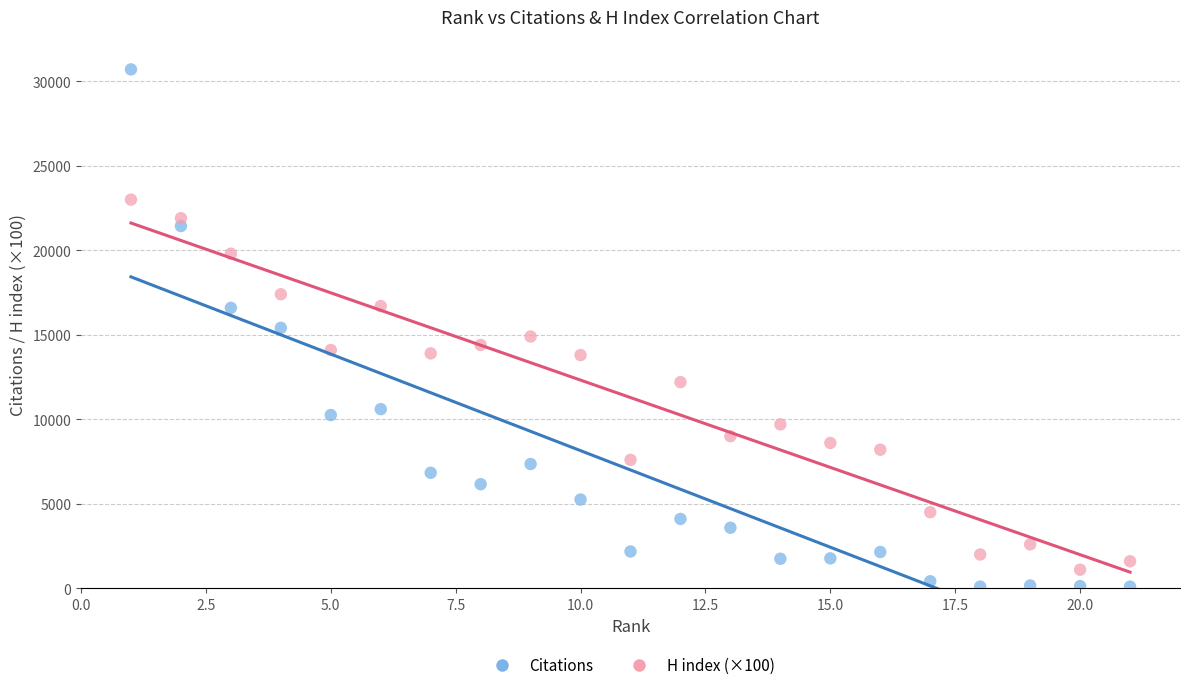

Which series contains the lowest Y value?

Citations